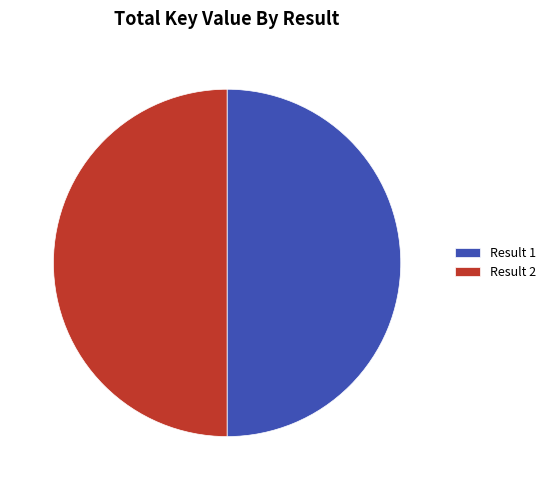

True or false: Result 1 accounts for 36% of the total.

False